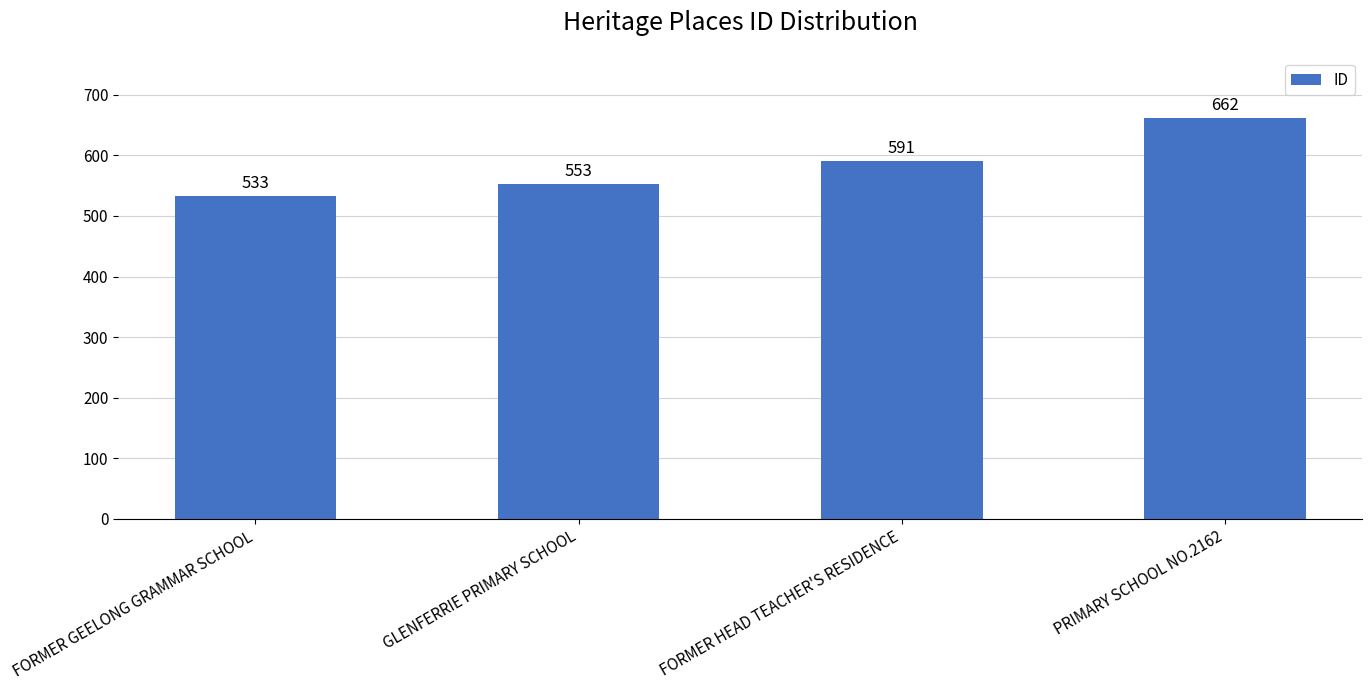

Does the chart contain any negative values?

No